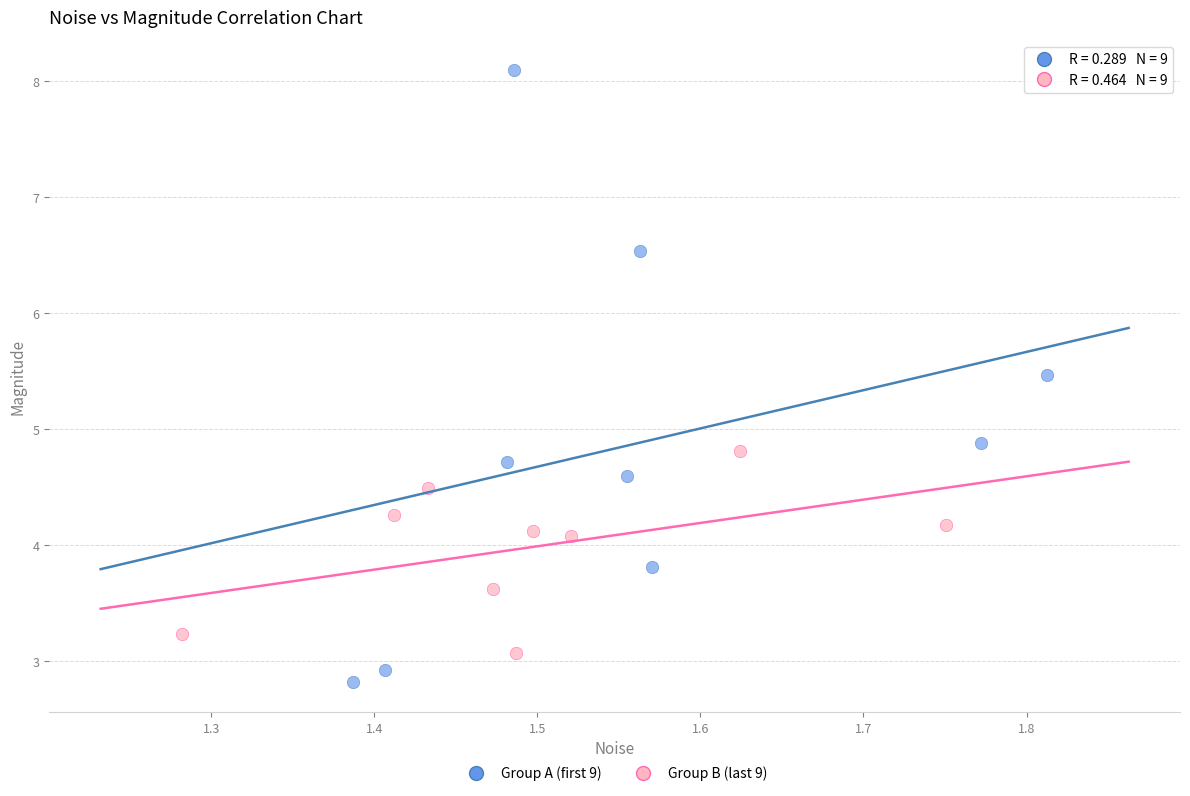

Which series has the largest Y range (max minus min)?

Group A (first 9)